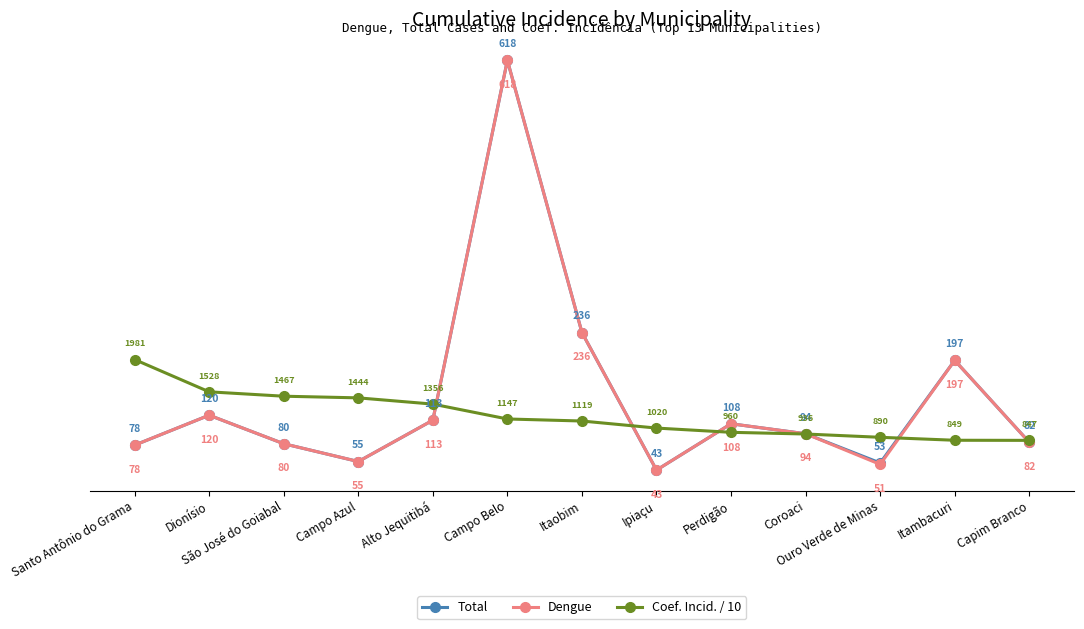

What is the sum of the Coef. Incid. / 10 values at Ipiaçu and São José do Goiabal?

248.7